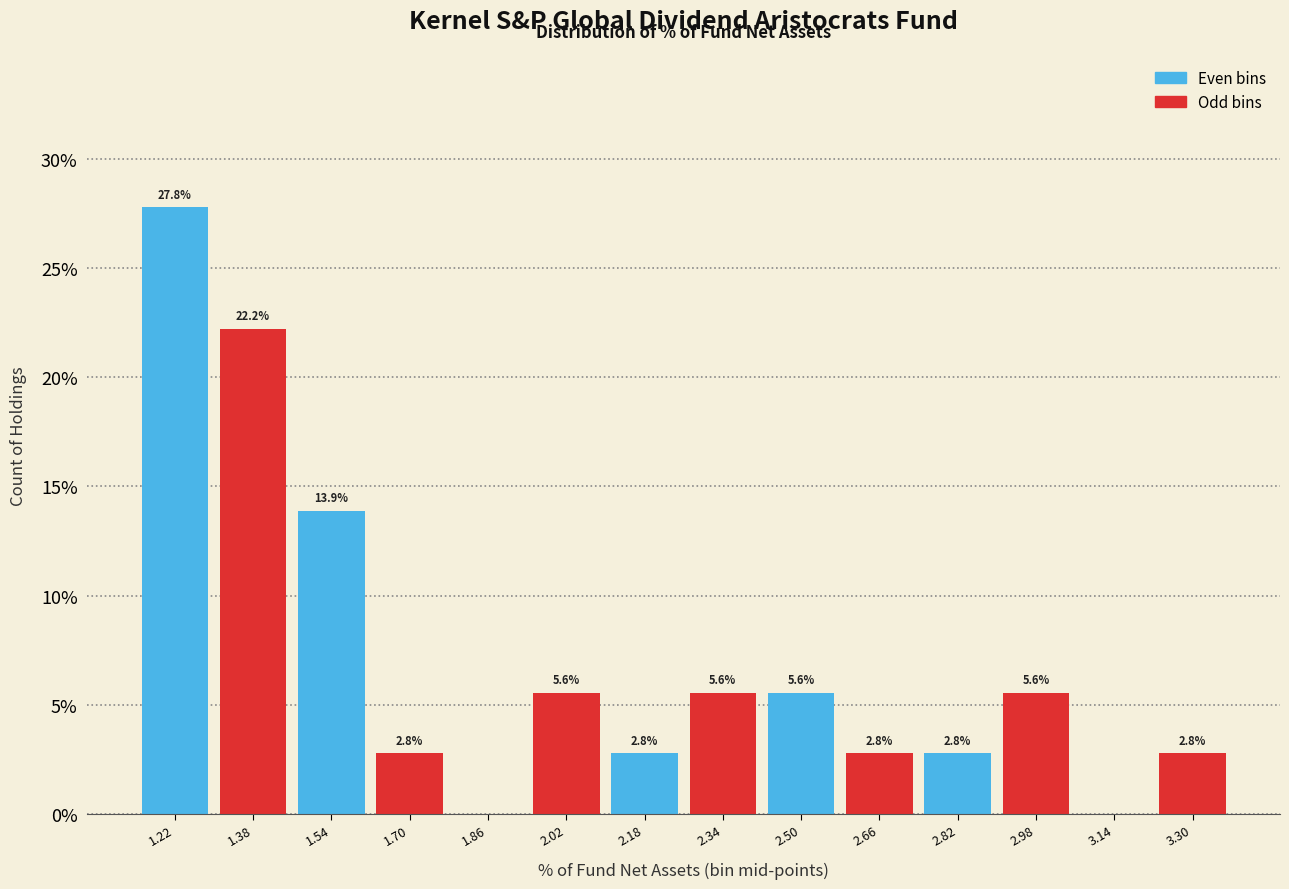

Which range on the x-axis has the tallest bar?

1.14 to 1.30